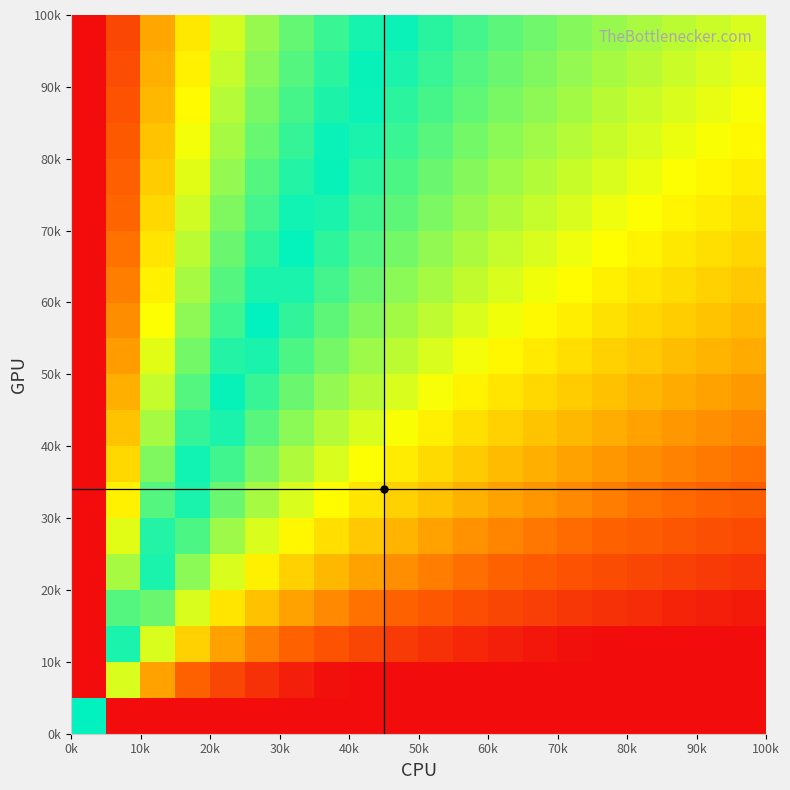

How many series are shown in this chart?

20